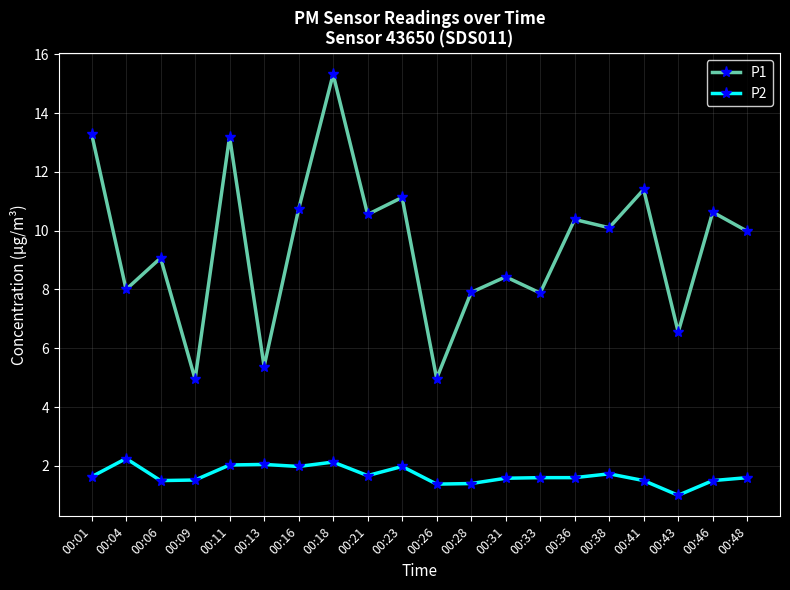

What is the sum of all P2 values?

33.6